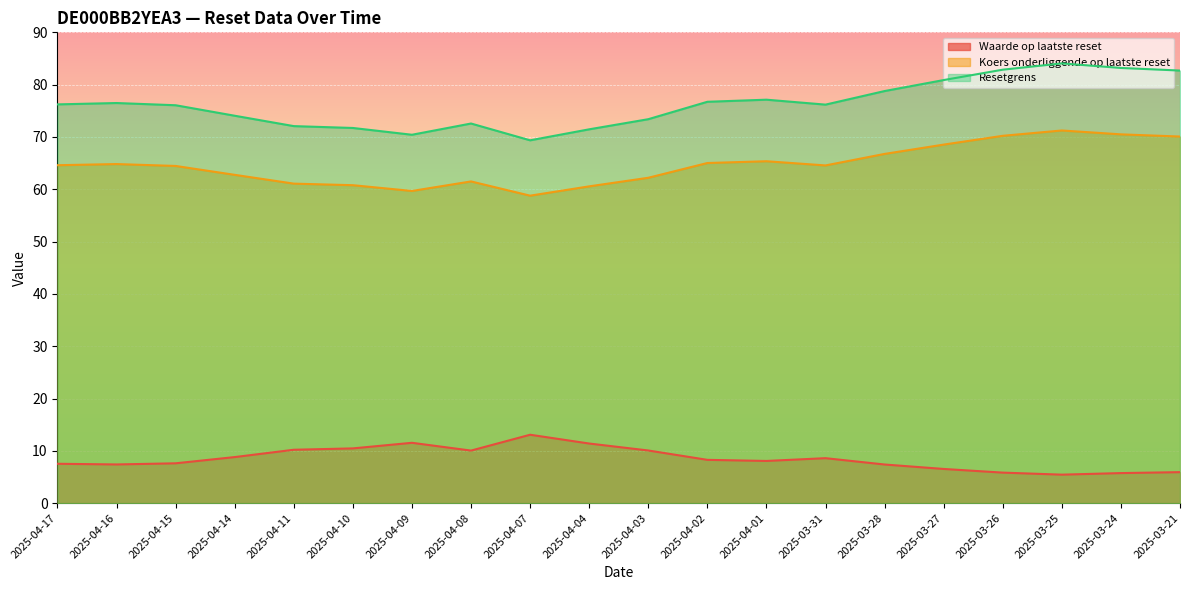

What is the sum of the Waarde op laatste reset values at 2025-04-01 and 2025-03-26?

13.9